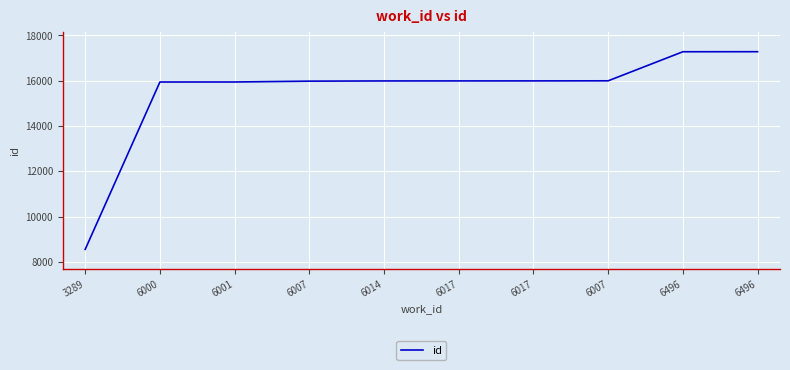

What is the value of the 5th point from the left?

15986